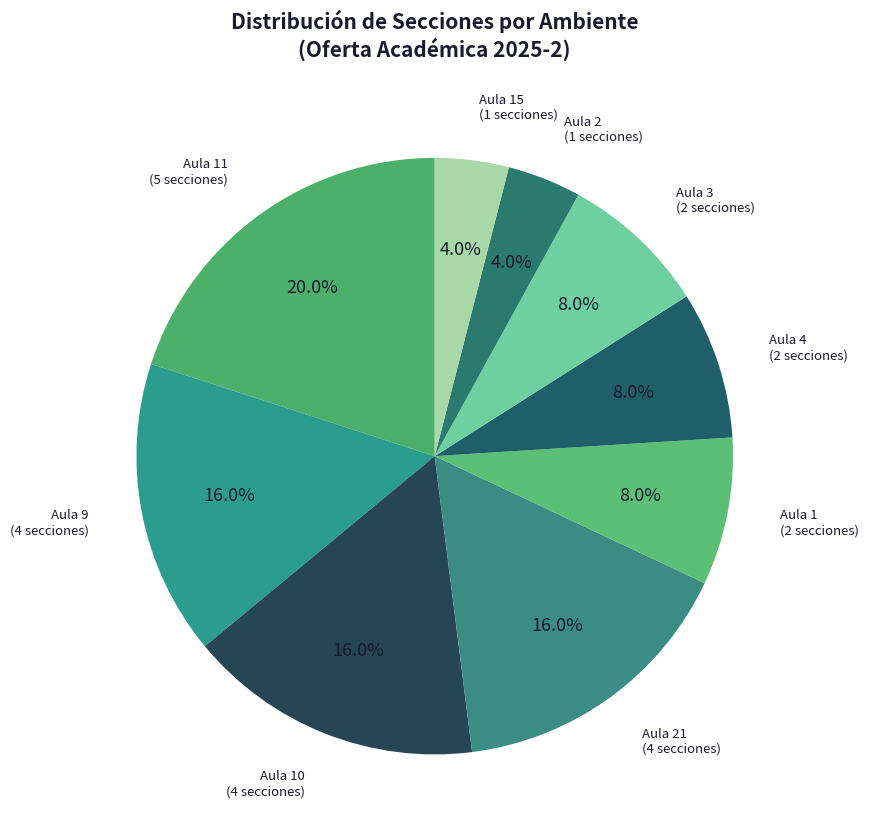

How many segments does this pie chart have?

9